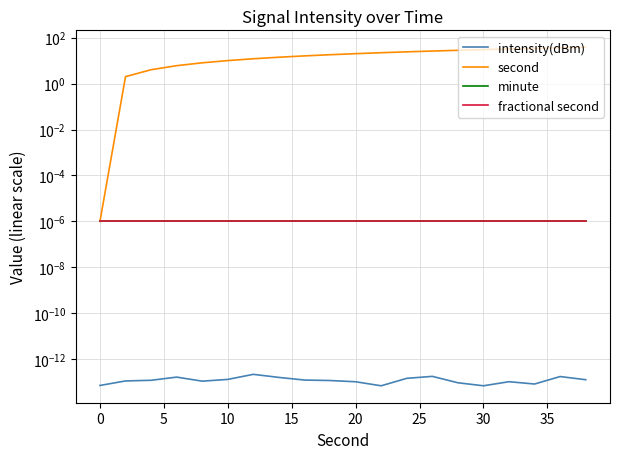

True or false: minute has more than 2 points higher than both neighbors.

False